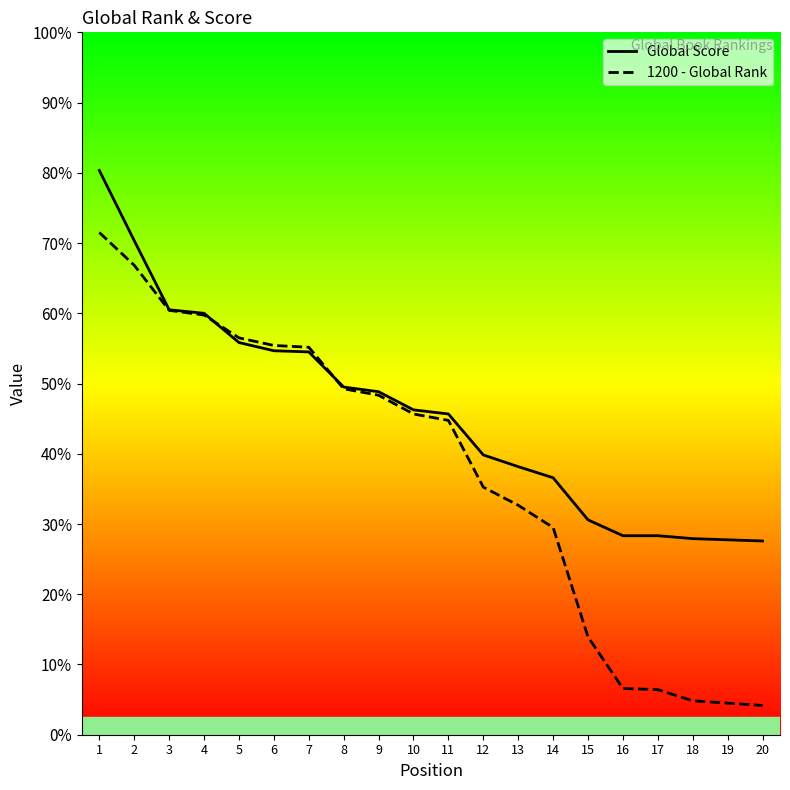

The value of Global Score at 1 is 1723. True or false?

False